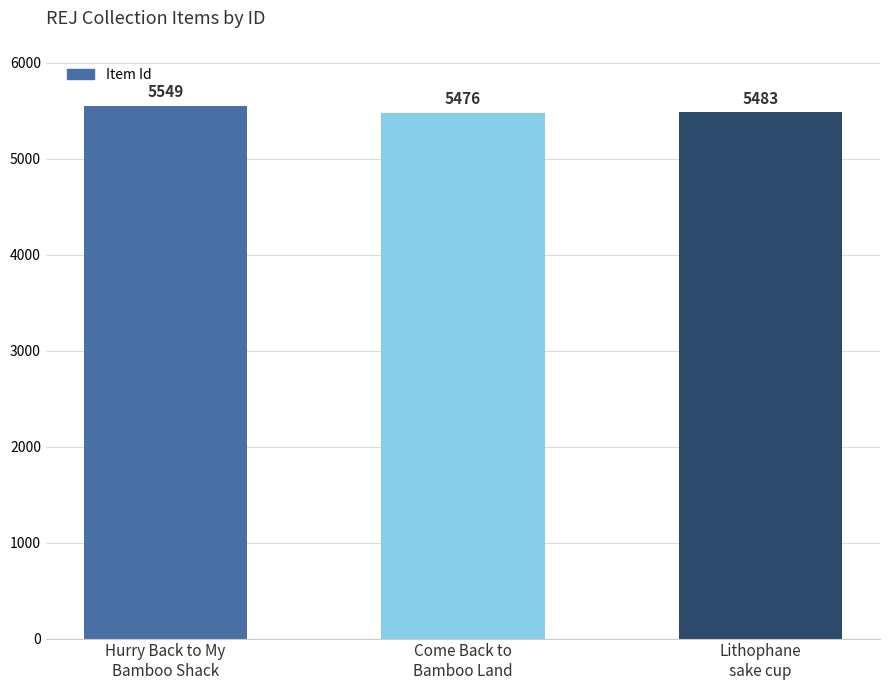

What is the difference between the values at Hurry Back to My
Bamboo Shack and Come Back to
Bamboo Land?

73